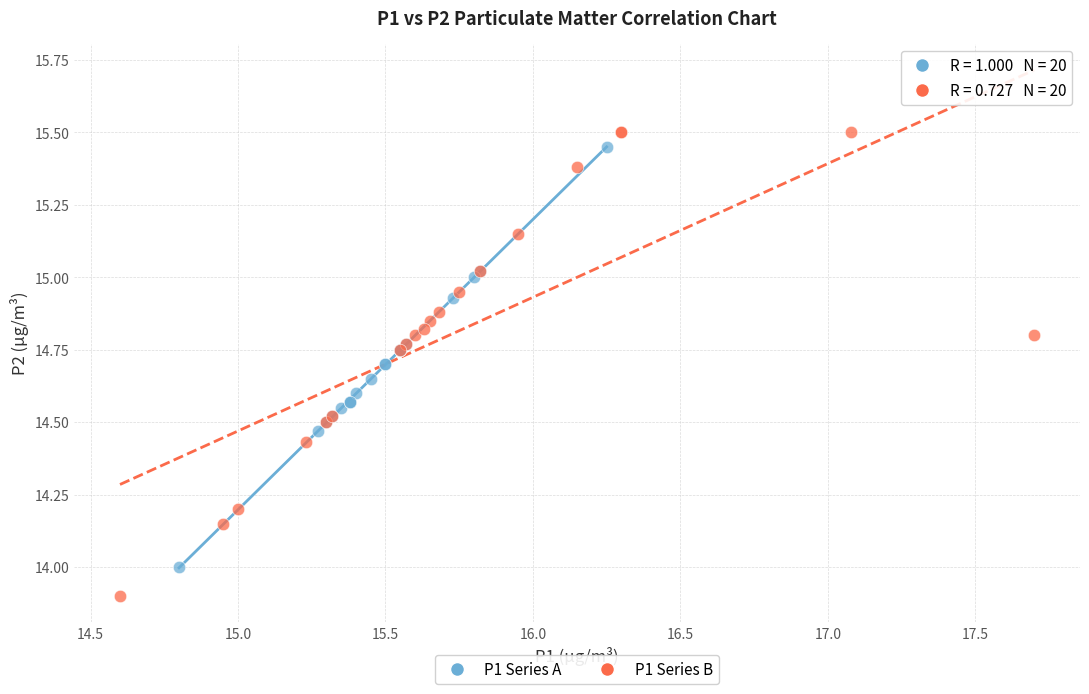

Which series has the widest spread of Y values?

P1 Series B